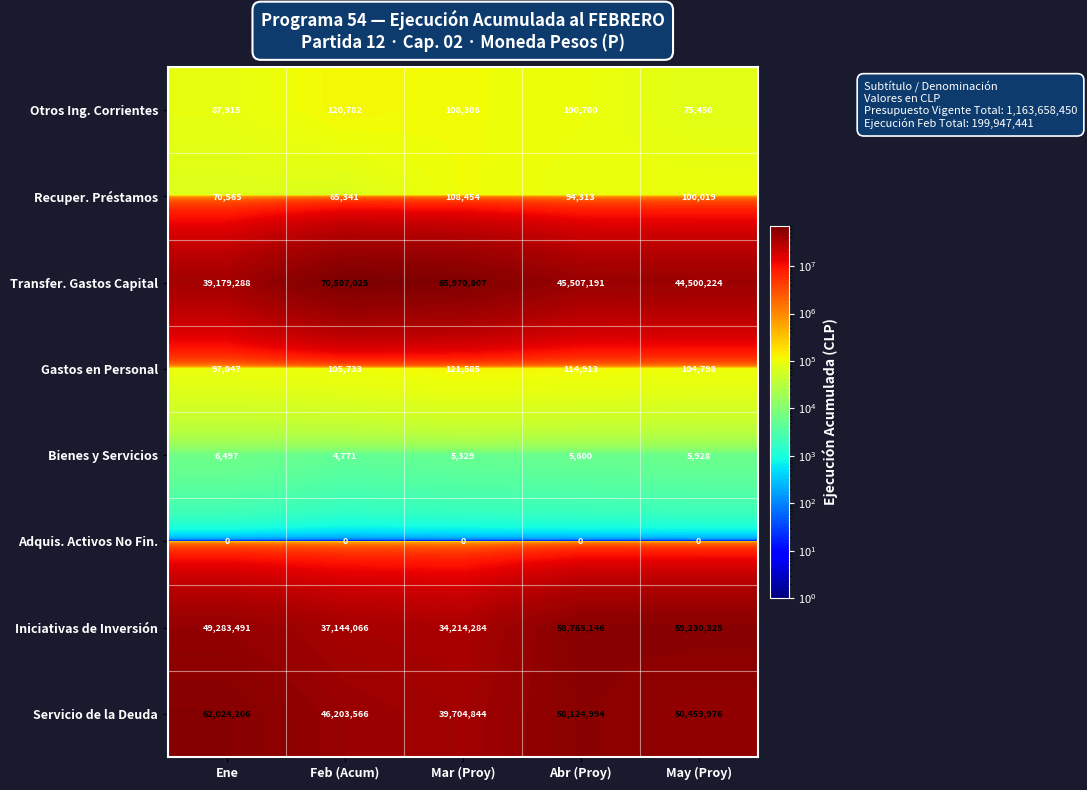

True or false: Transfer. Gastos Capital has a value of 110349951 at Feb (Acum).

False